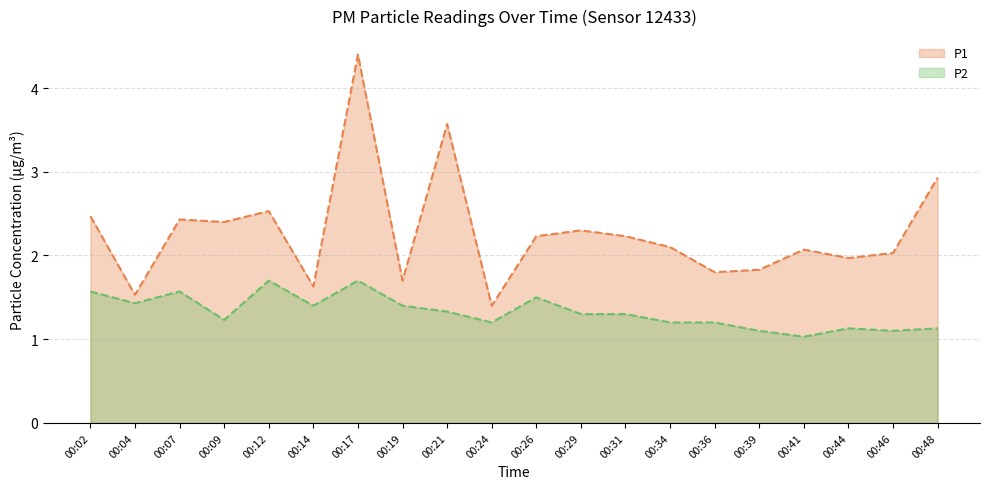

At how many categories does at least one series exceed 3?

2